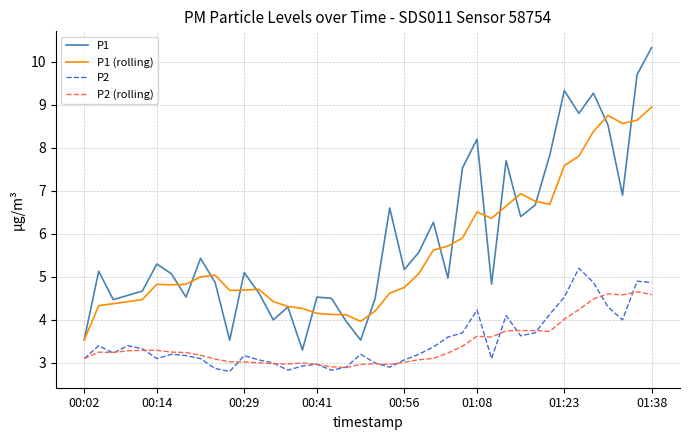

What is the maximum value shown in the chart?

10.3